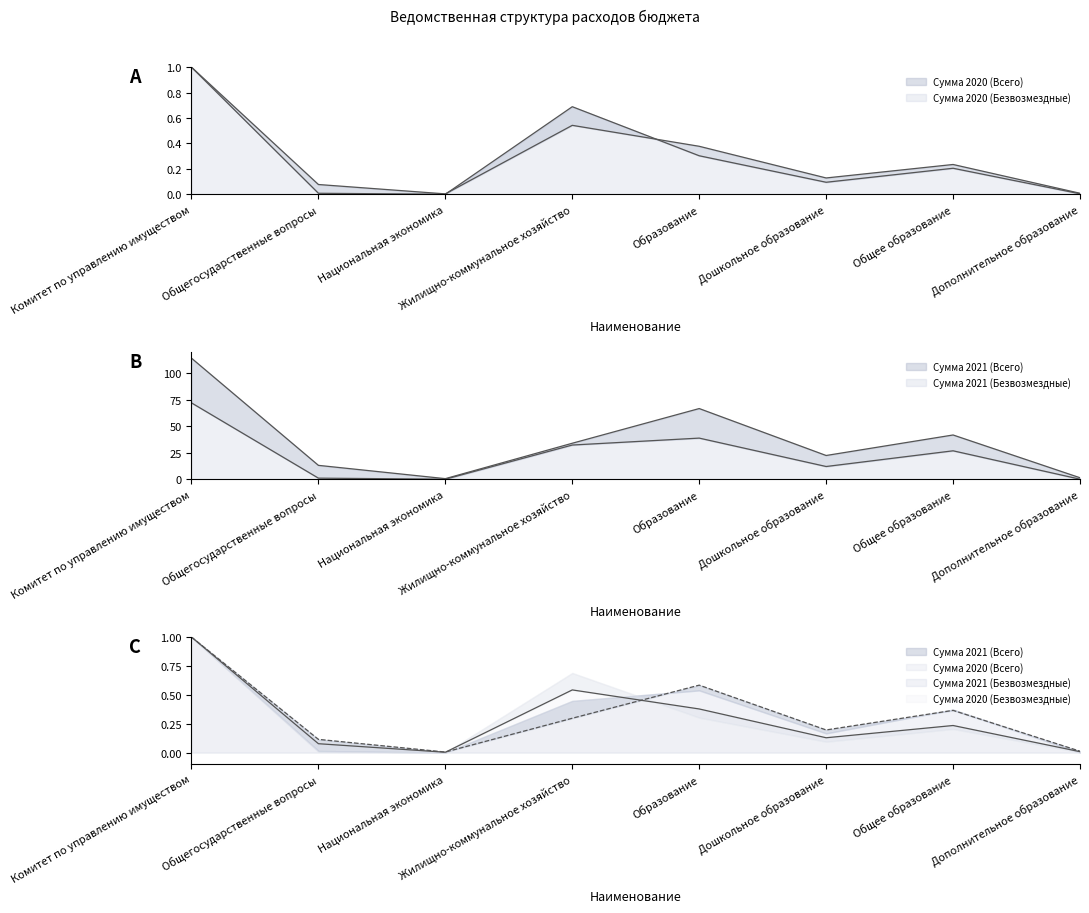

Reading right to left, what are all the values shown in this chart?

Сумма 2020 (Всего): Дополнительное образование=0.0	Общее образование=0.2	Дошкольное образование=0.1	Образование=0.4	Жилищно-коммунальное хозяйство=0.5	Национальная экономика=0.0	Общегосударственные вопросы=0.1	Комитет по управлению имуществом=1.0
Сумма 2020 (Безвозмездные): Дополнительное образование=0.0	Общее образование=0.2	Дошкольное образование=0.1	Образование=0.3	Жилищно-коммунальное хозяйство=0.7	Национальная экономика=0.0	Общегосударственные вопросы=0.0	Комитет по управлению имуществом=1.0
Сумма 2021 (Всего): Дополнительное образование=1.4	Общее образование=41.8	Дошкольное образование=22.4	Образование=66.8	Жилищно-коммунальное хозяйство=34.0	Национальная экономика=0.5	Общегосударственные вопросы=13.1	Комитет по управлению имуществом=114.4
Сумма 2021 (Безвозмездные): Дополнительное образование=0.0	Общее образование=26.8	Дошкольное образование=12.0	Образование=38.8	Жилищно-коммунальное хозяйство=32.3	Национальная экономика=0.0	Общегосударственные вопросы=1.0	Комитет по управлению имуществом=72.1